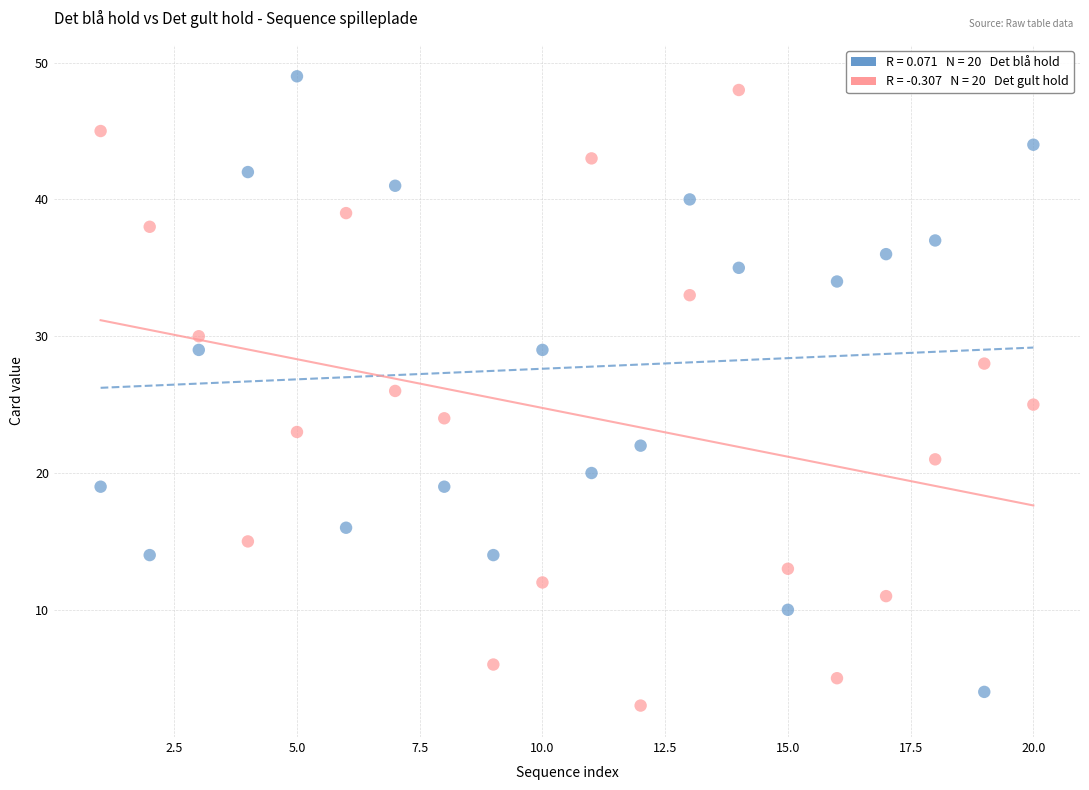

Across all data points, what is the range of Y values (max minus min)?

46